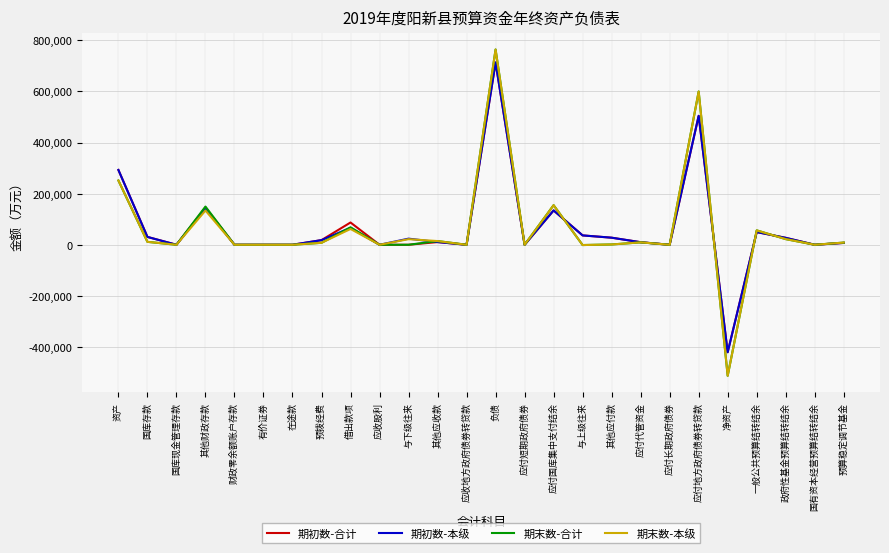

How many lines are shown in the chart?

4